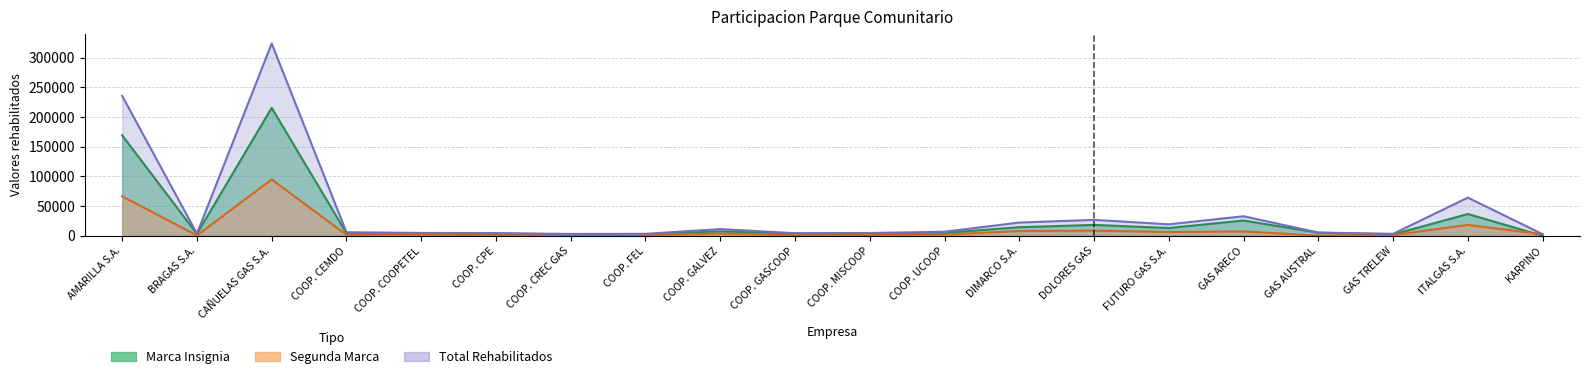

What is the average value of the Total Rehabilitados series?

39333.7